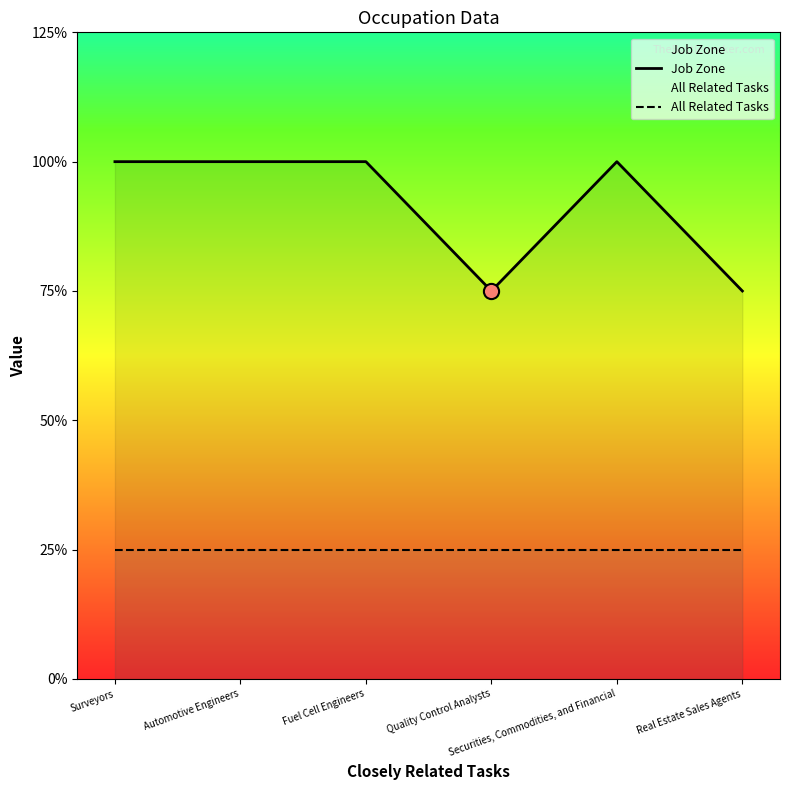

At which category is the sum across all series the highest?

Surveyors